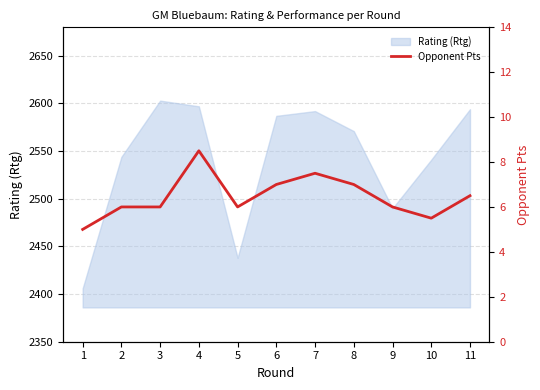

Does the chart display data point markers on the line(s)?

No